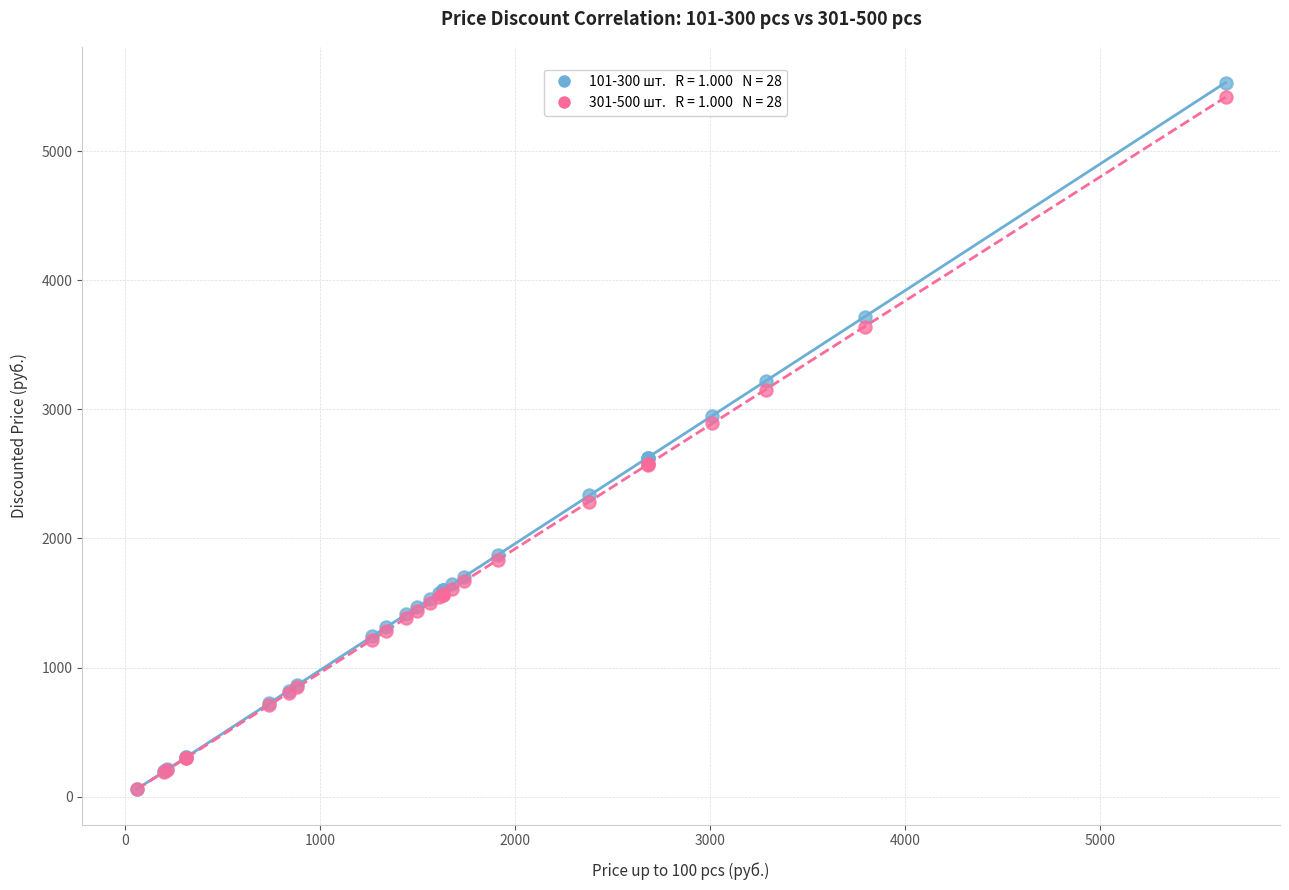

Across all series, what Y value is closest to 2793?

2890.6